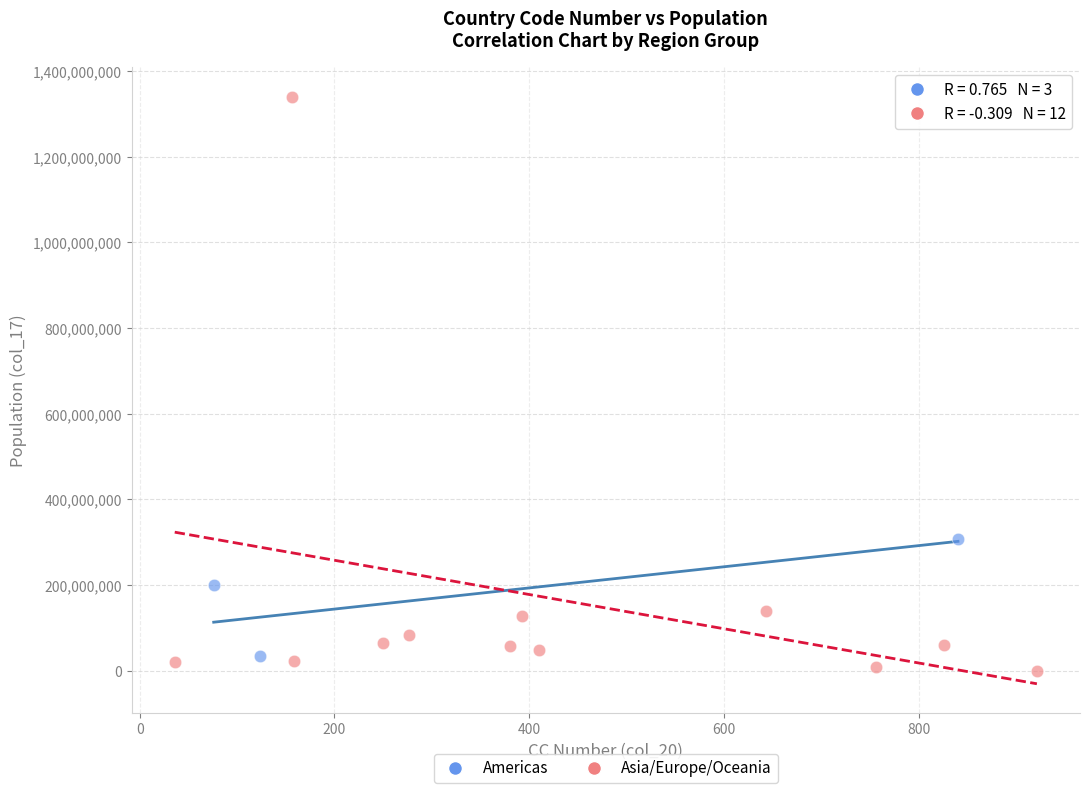

Which series contains the highest Y value?

Asia/Europe/Oceania